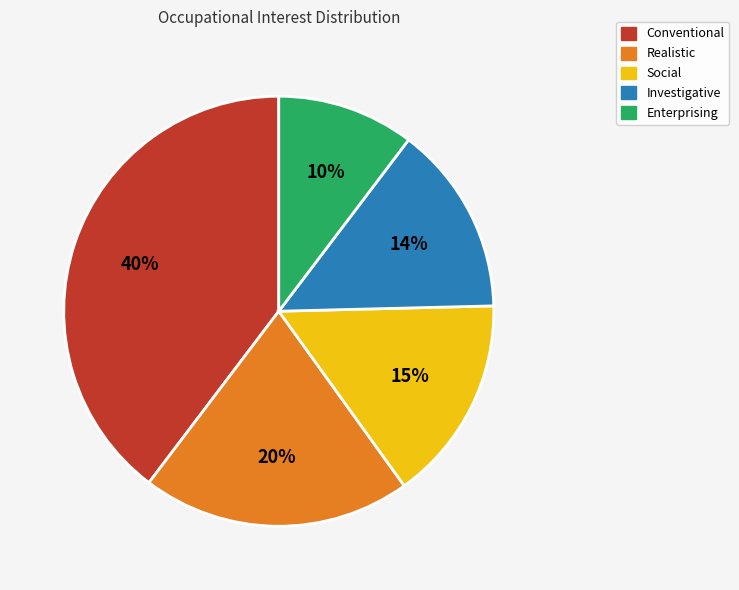

How many segments does this pie chart have?

5